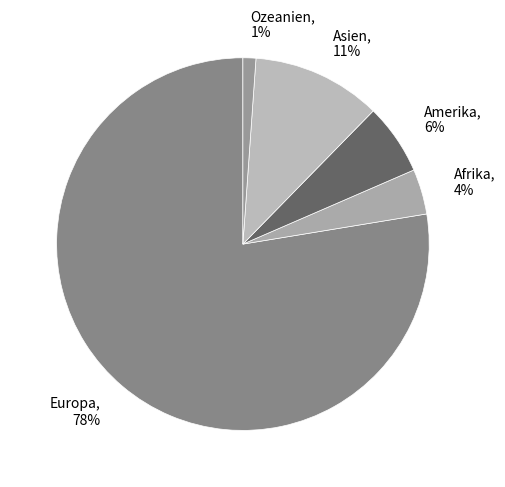

What is the largest slice in the pie chart?

Europa